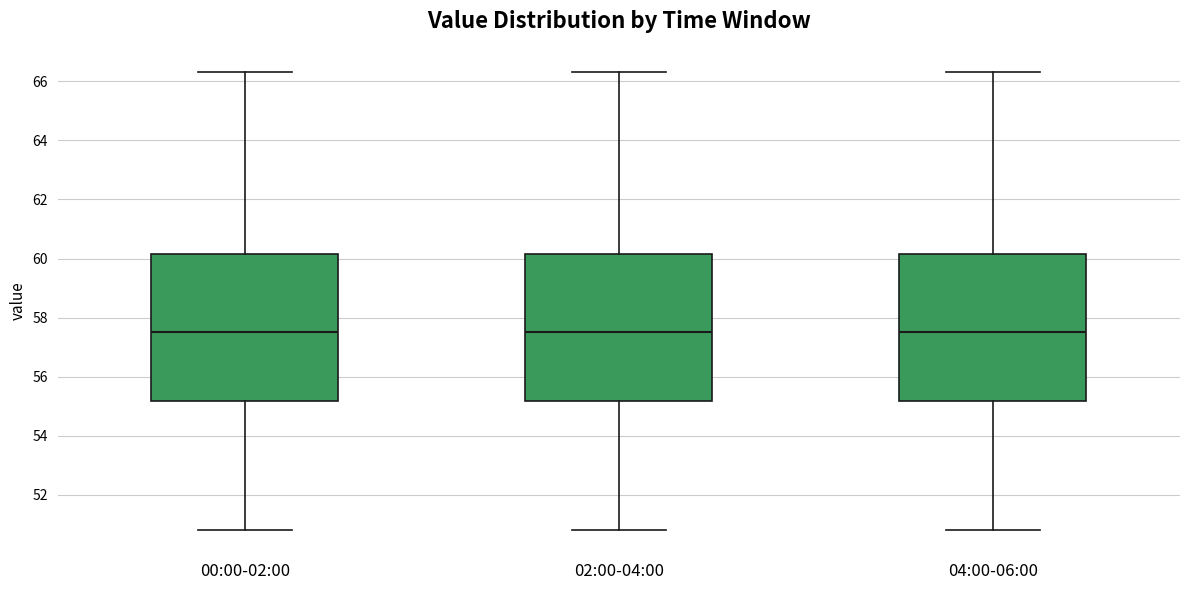

Reading left to right, transcribe this box plot: for each box, give where its median line is, the range the box spans, and where its two whiskers end, as read against the y-axis. The values are not printed on the chart, so give them approximately, as read against the axis.

00:00-02:00: median 57.6, box 55.2 to 60.2, whiskers 50.8 to 66.4
02:00-04:00: median 57.6, box 55.2 to 60.2, whiskers 50.8 to 66.4
04:00-06:00: median 57.6, box 55.2 to 60.2, whiskers 50.8 to 66.4